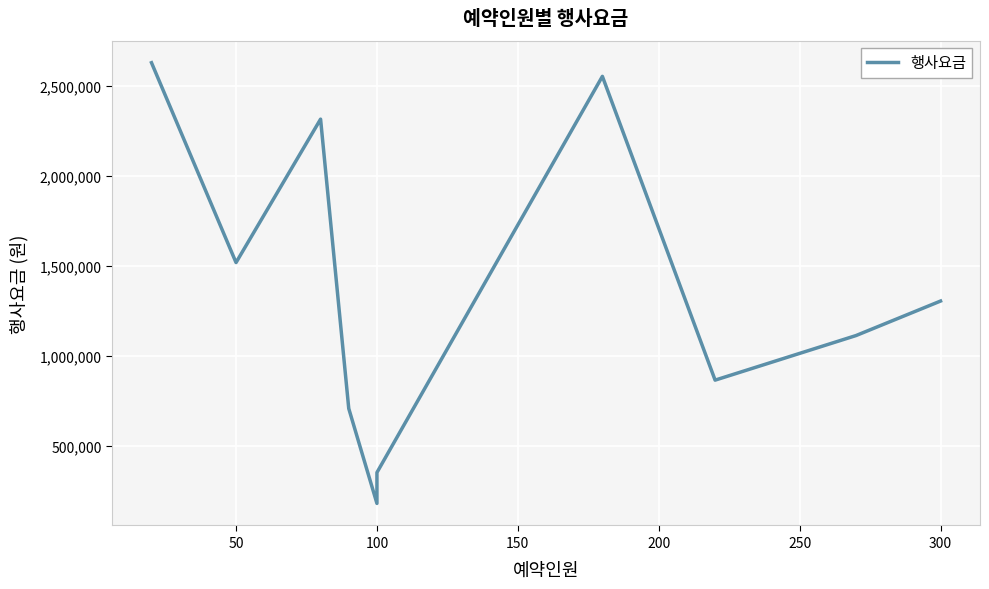

What position from the right is 9?

1